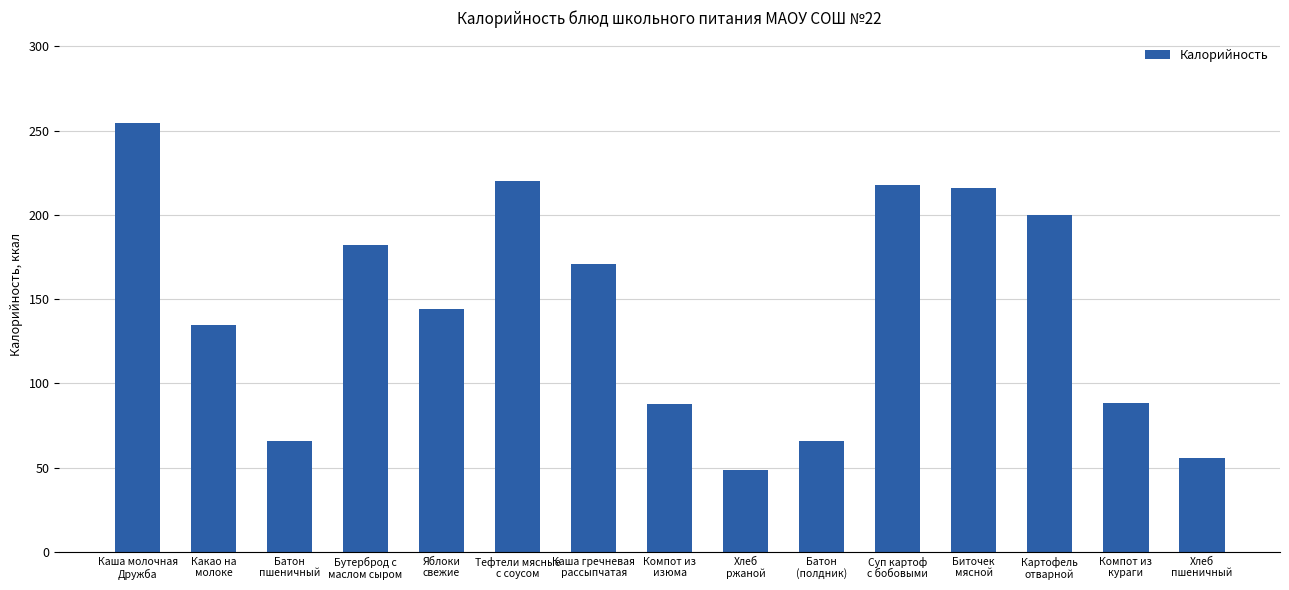

Where does the data first go above 144?

Каша молочная
Дружба